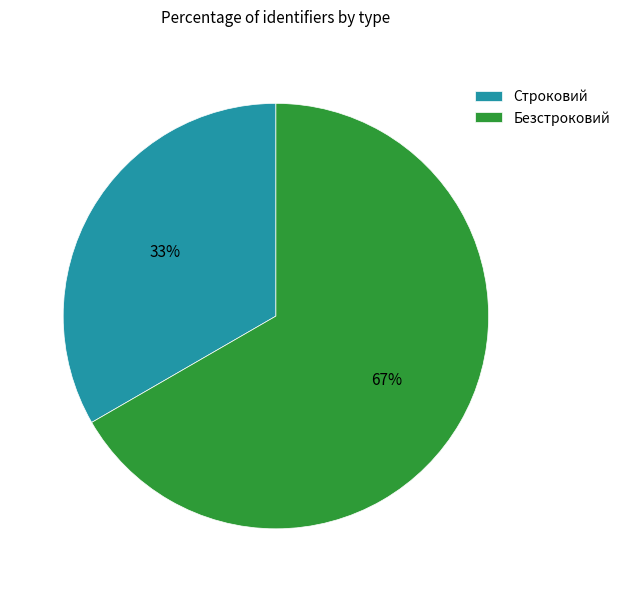

Is it true that Строковий is 33% of the pie?

True